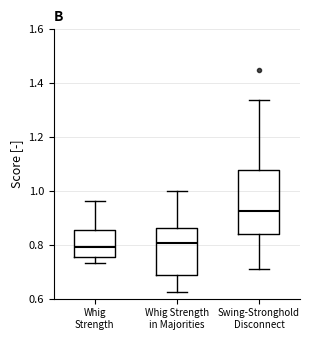

Where does the lower whisker of the box for Whig Strength in Majorities end on the y-axis? The values are not printed on the chart, so give them approximately, as read against the axis.

0.62